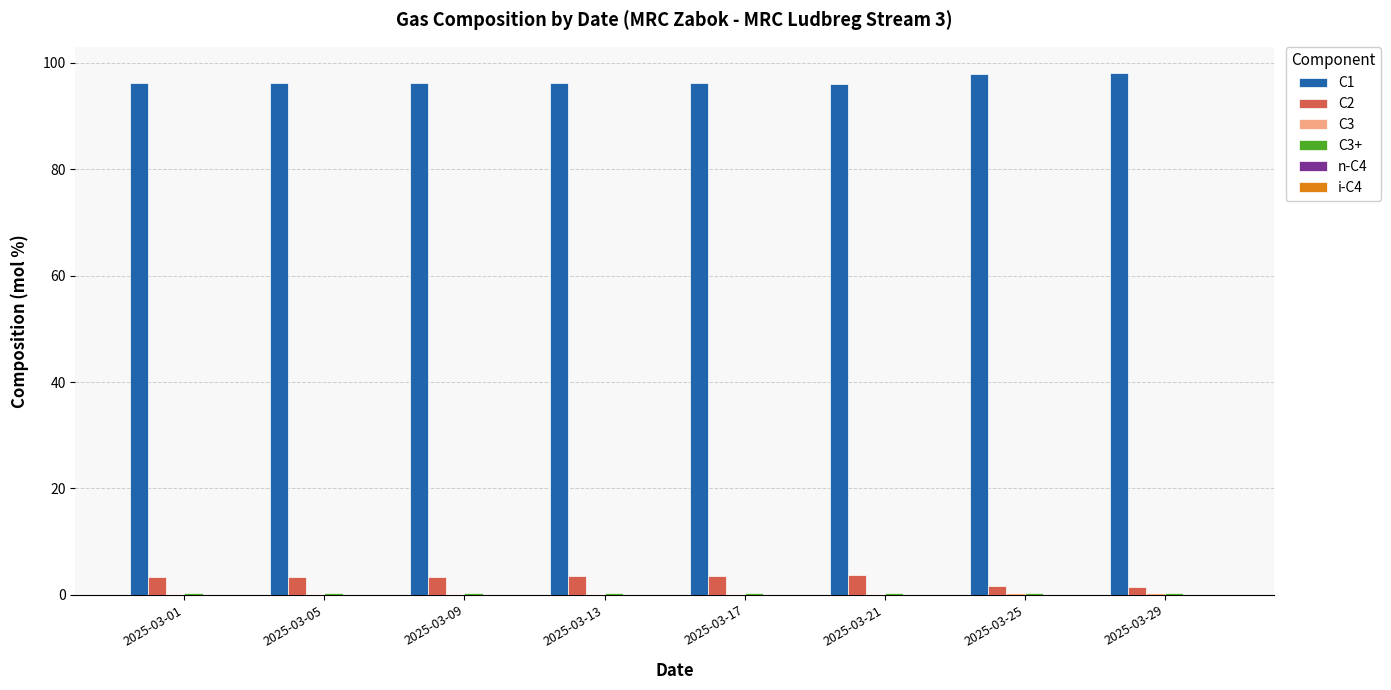

Is it true that C2 equals 3.4 at 2025-03-09?

True